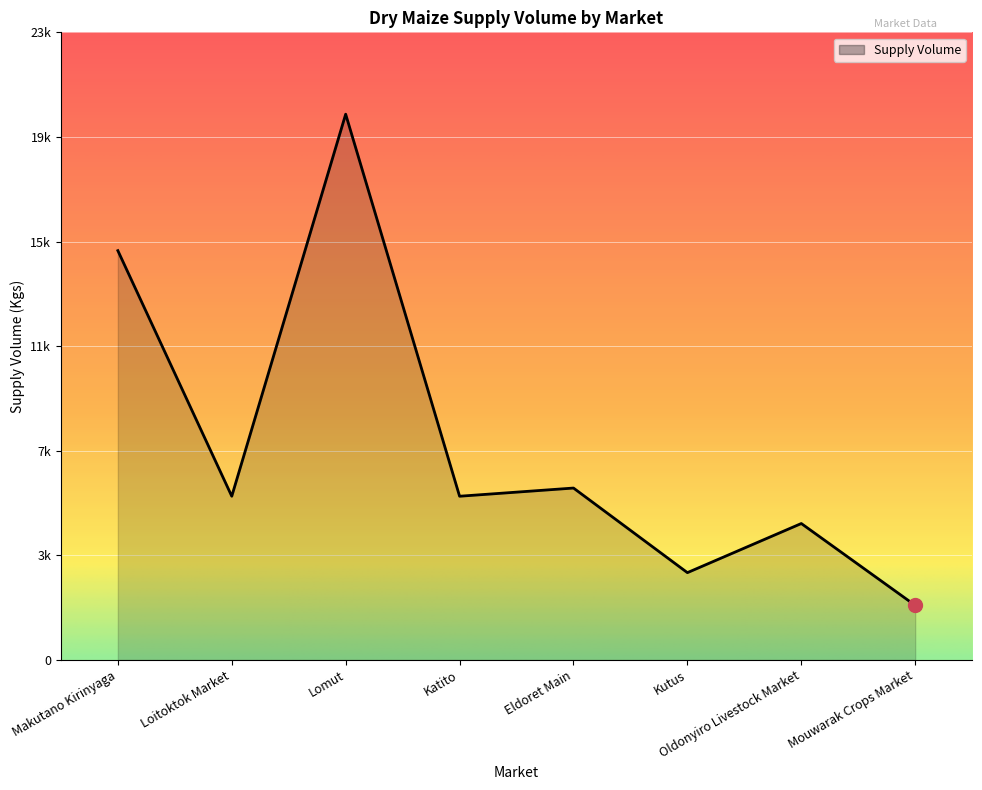

Where is the first local minimum?

Loitoktok Market